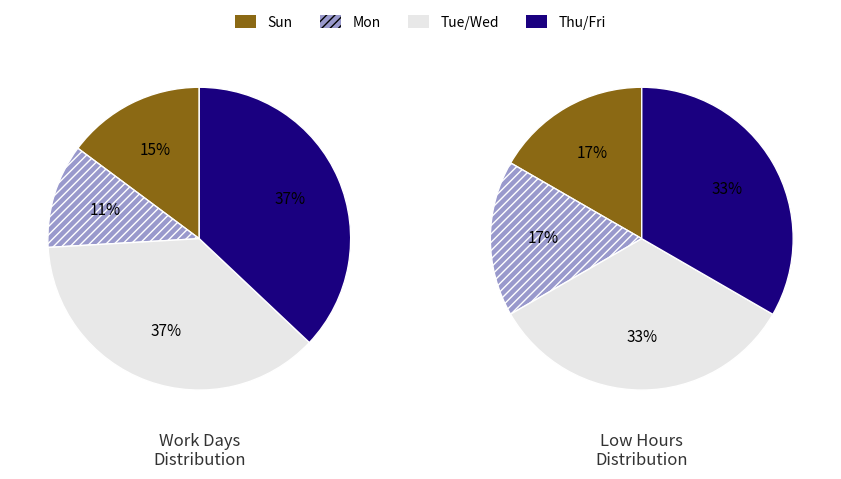

Is the sum of Mon and Wed greater than half?

No